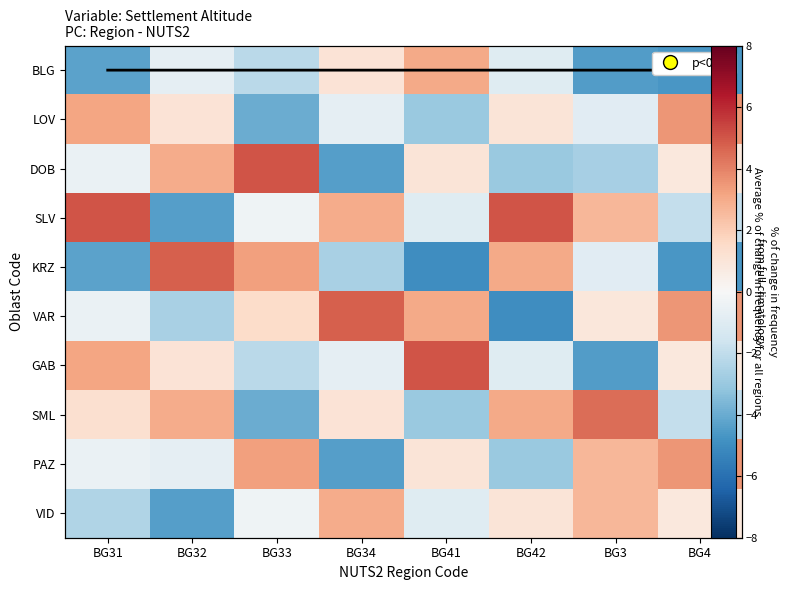

What is the highest value of the GAB series?

5.0